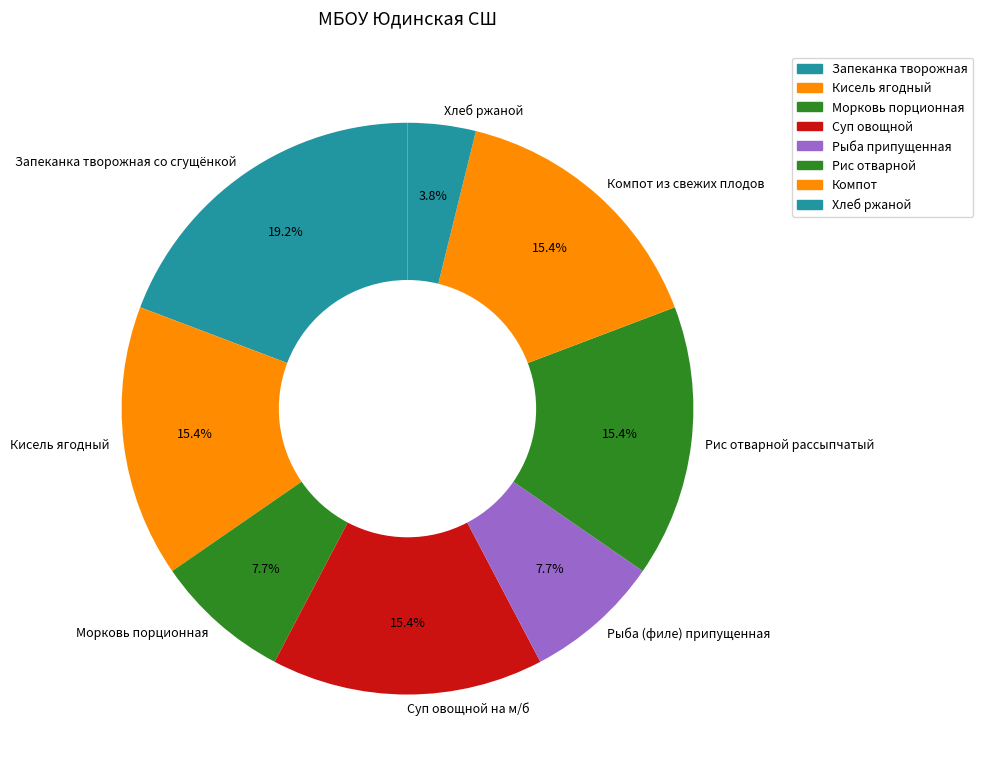

What is the smallest slice in the pie chart?

Хлеб ржаной